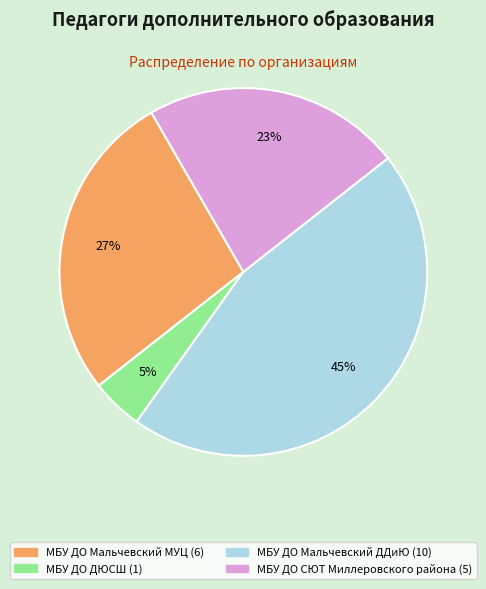

To the nearest percent, what portion does МБУ ДО СЮТ Миллеровского района represent?

23%